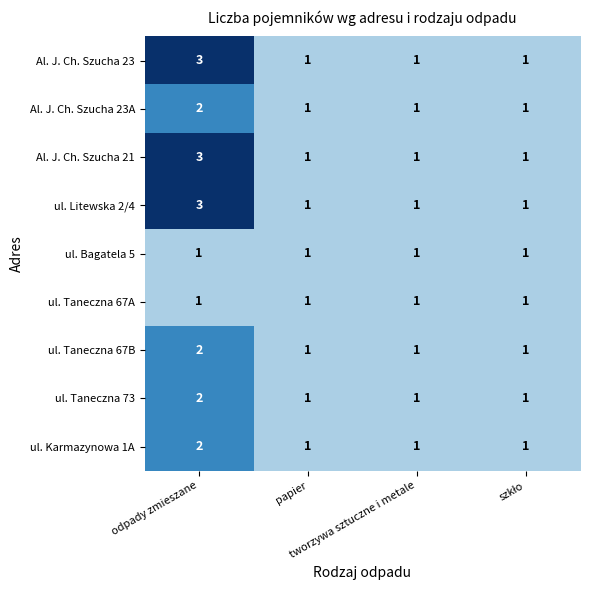

What is the total value across all series at odpady zmieszane?

19